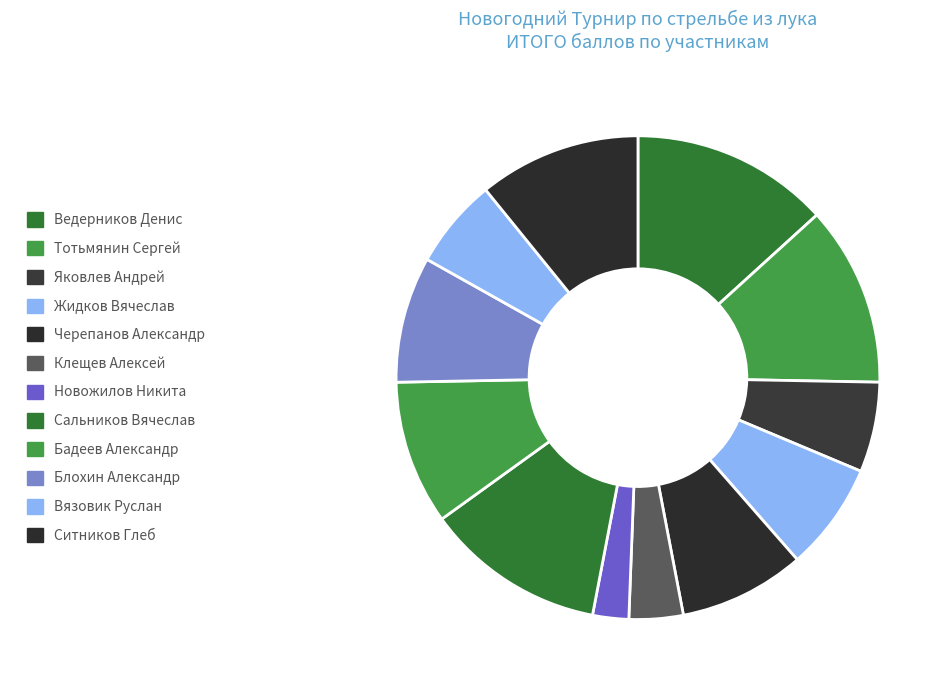

What is the largest slice in the pie chart?

Ведерников Денис